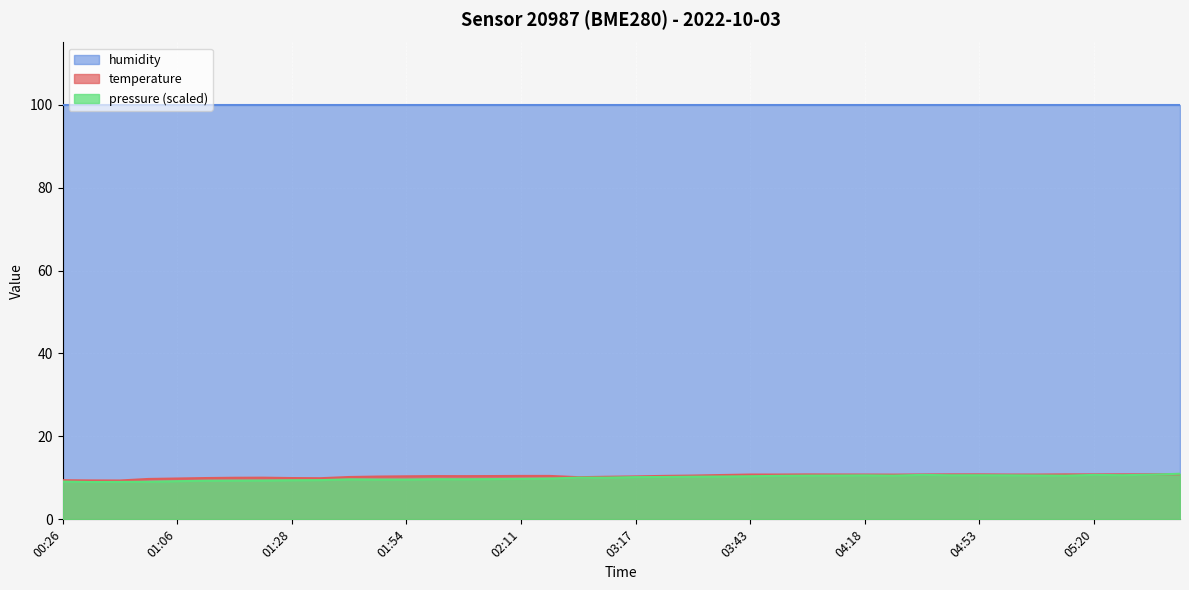

Which category has the highest value across all series?

05:42